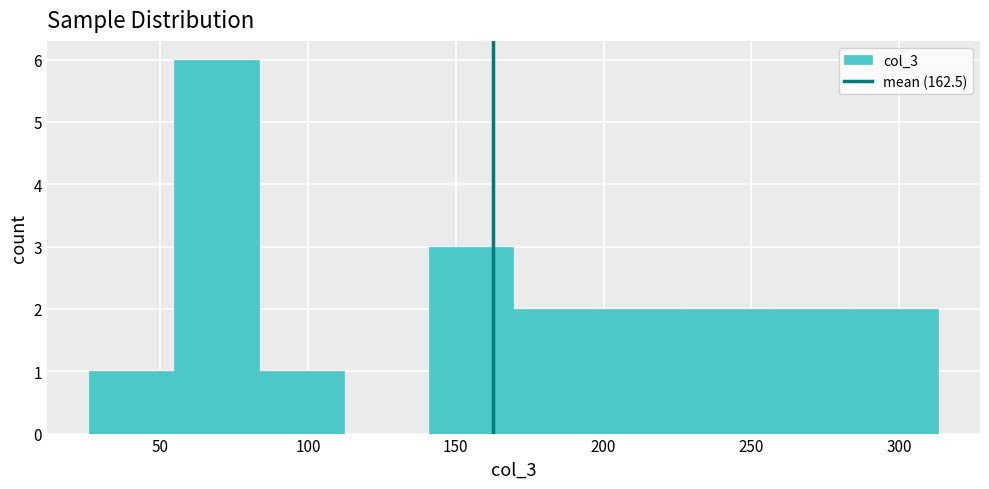

How tall is the bar that spans 170 to 200 on the x-axis? Neither the bar edges nor the heights are printed on the chart, so give them approximately, as read against the axes.

2